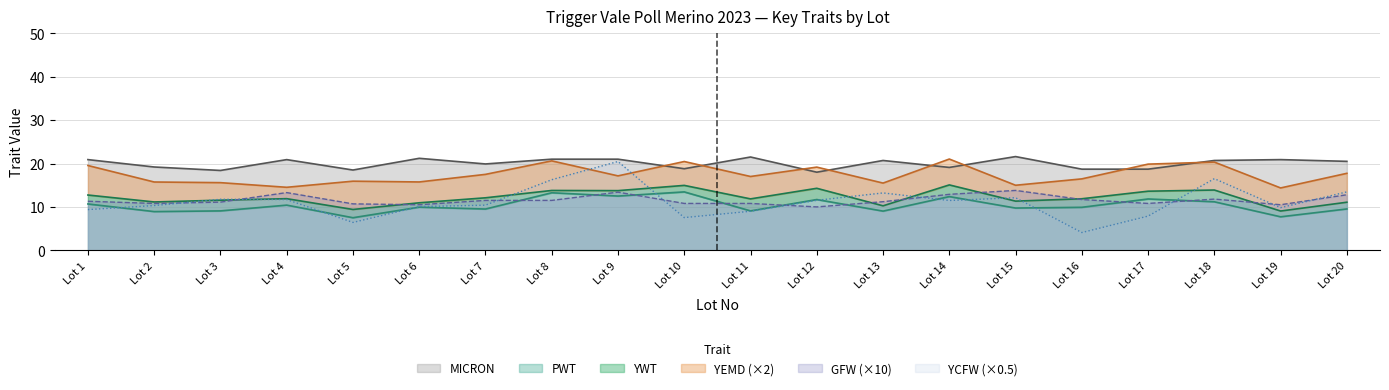

What is the maximum value for YCFW (×0.5)?

20.5